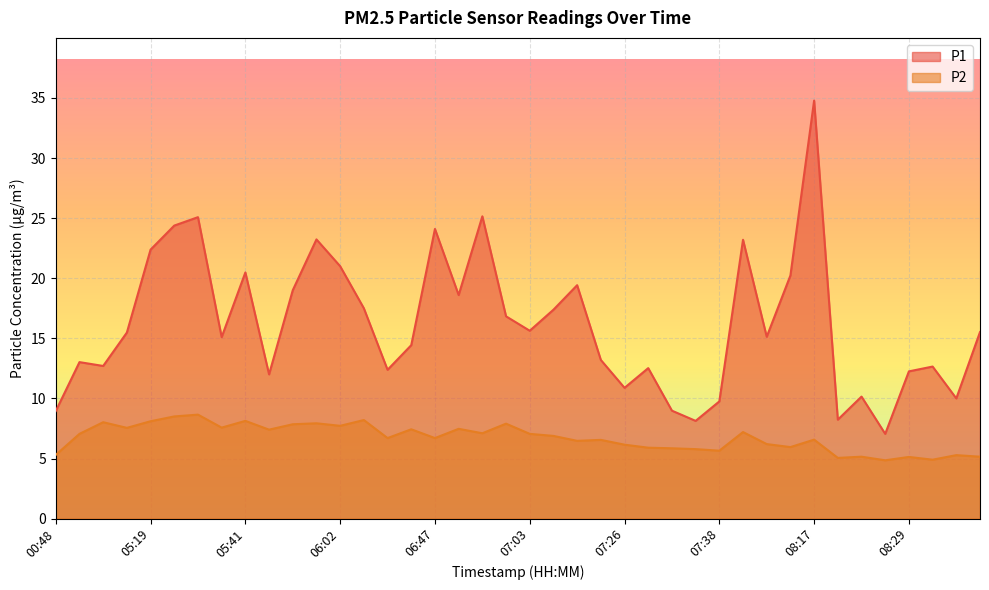

What is the difference between the highest and lowest values at 07:03?

8.6